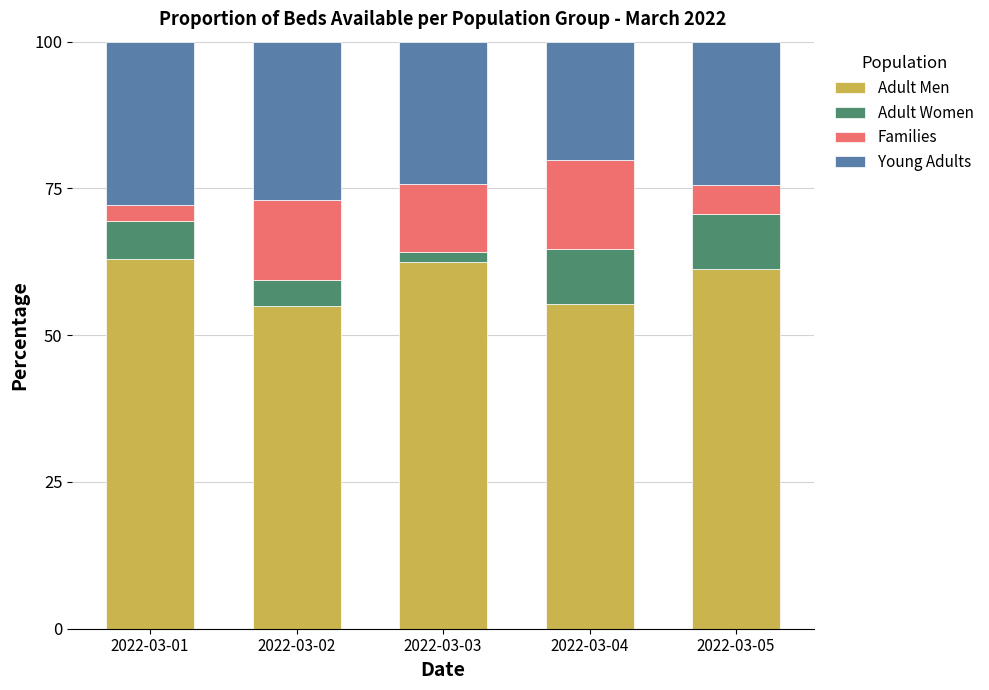

What is the value of the Adult Men bar at the 2nd from the left?

55.0